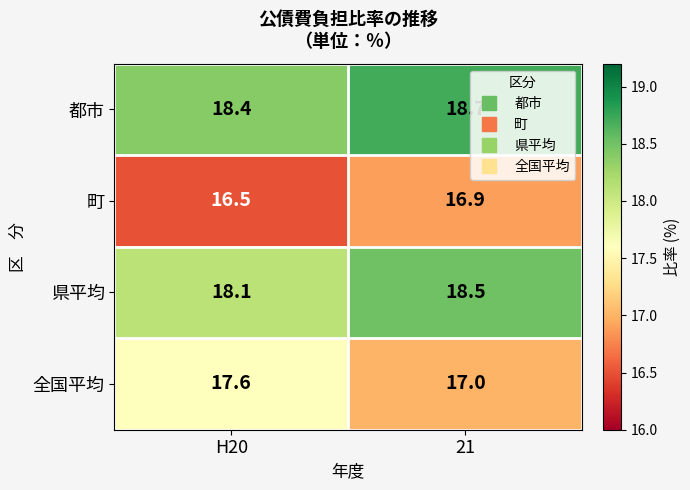

How many series are shown in this chart?

4